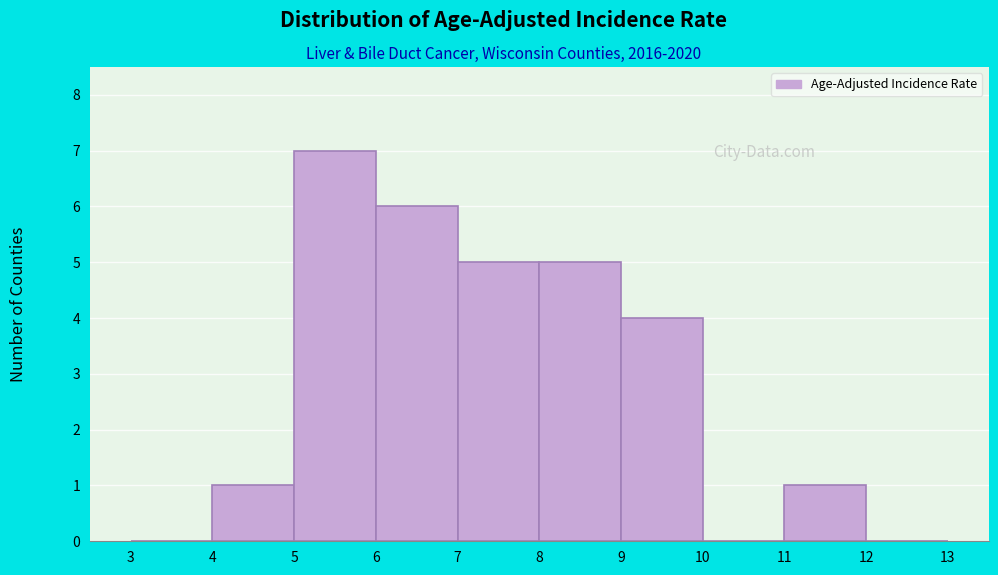

Over which range of the x-axis is the bar tallest?

5 to 6